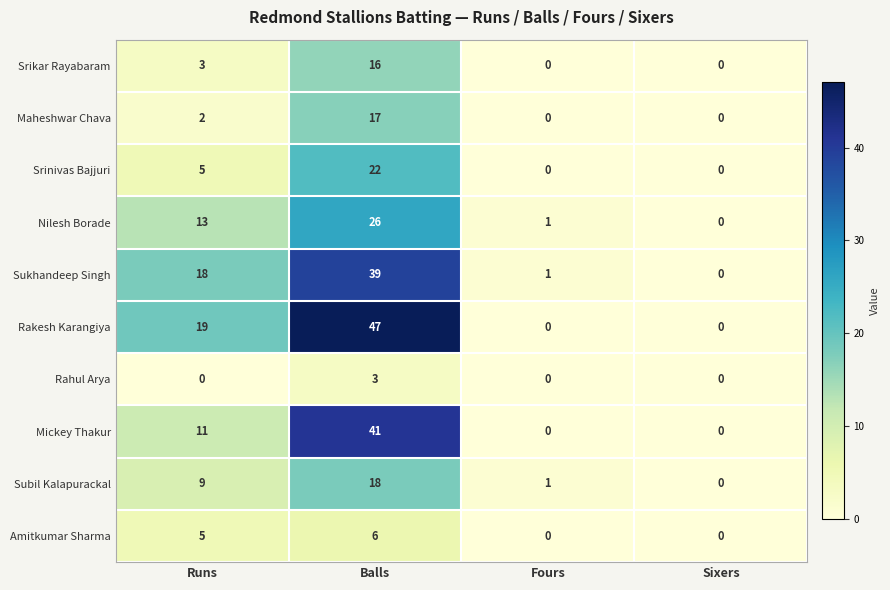

The Srinivas Bajjuri series shows 22 at Balls. True or false?

True